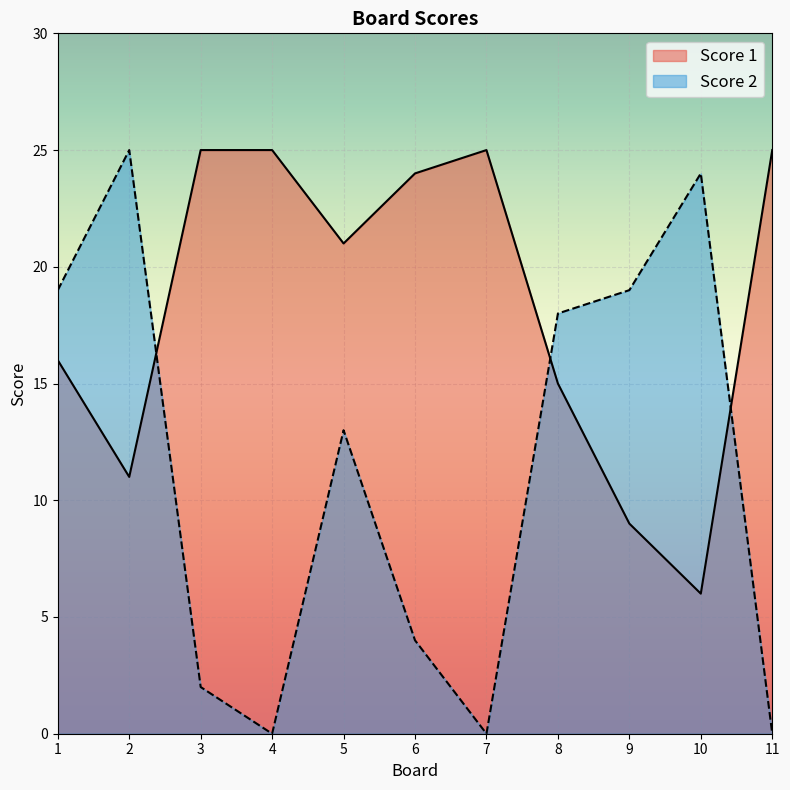

What is the sum of all Score 1 values?

202